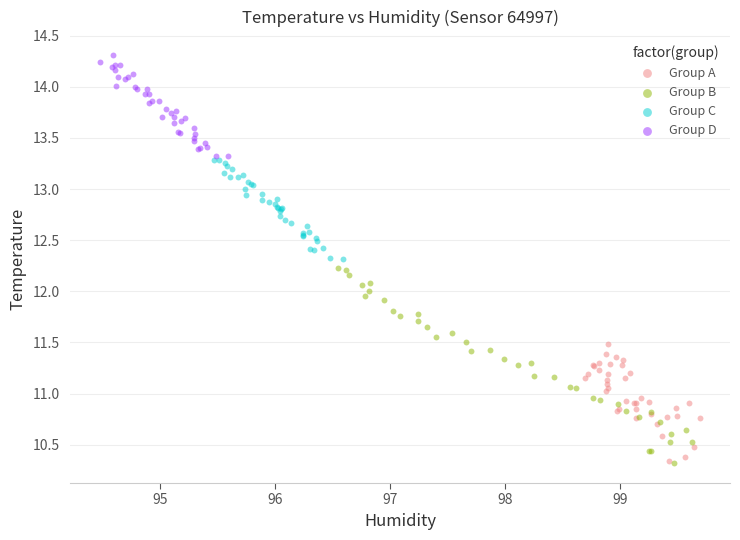

Which series reaches the maximum Y coordinate?

Group D